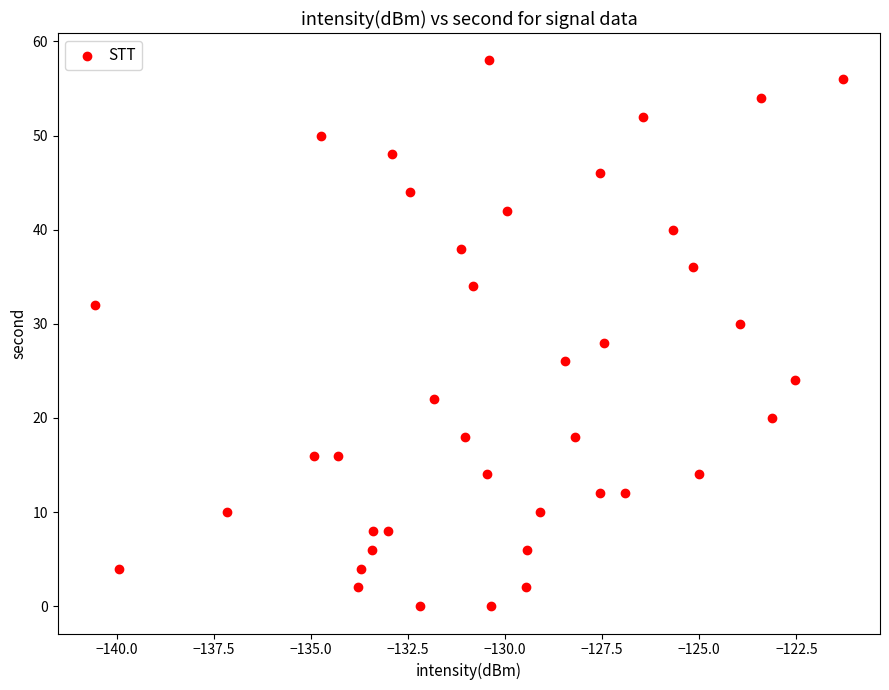

What is the range of Y values (max minus min)?

58